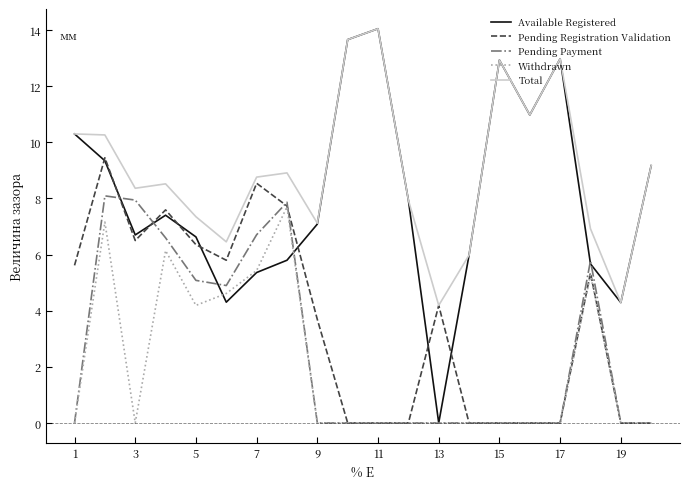

What is the highest value of the Total series?

14.1